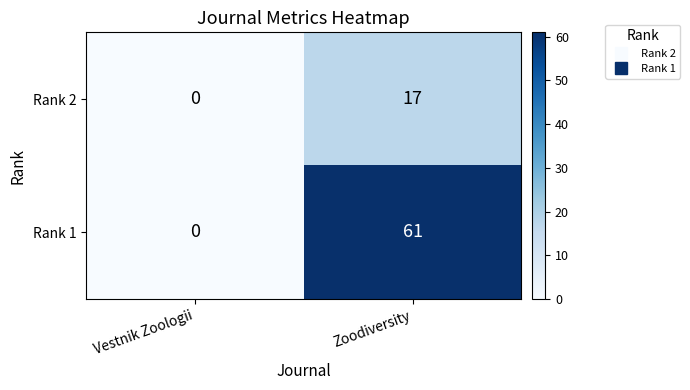

Reading left to right, list all the values displayed in this chart.

Rank 2: 0	17
Rank 1: 0	61